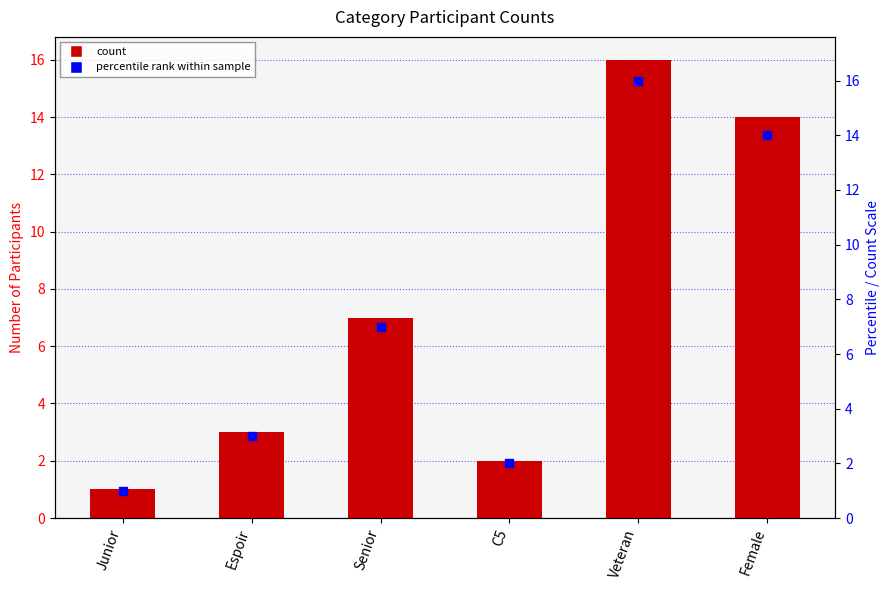

At which category is the sum across all series the highest?

Veteran